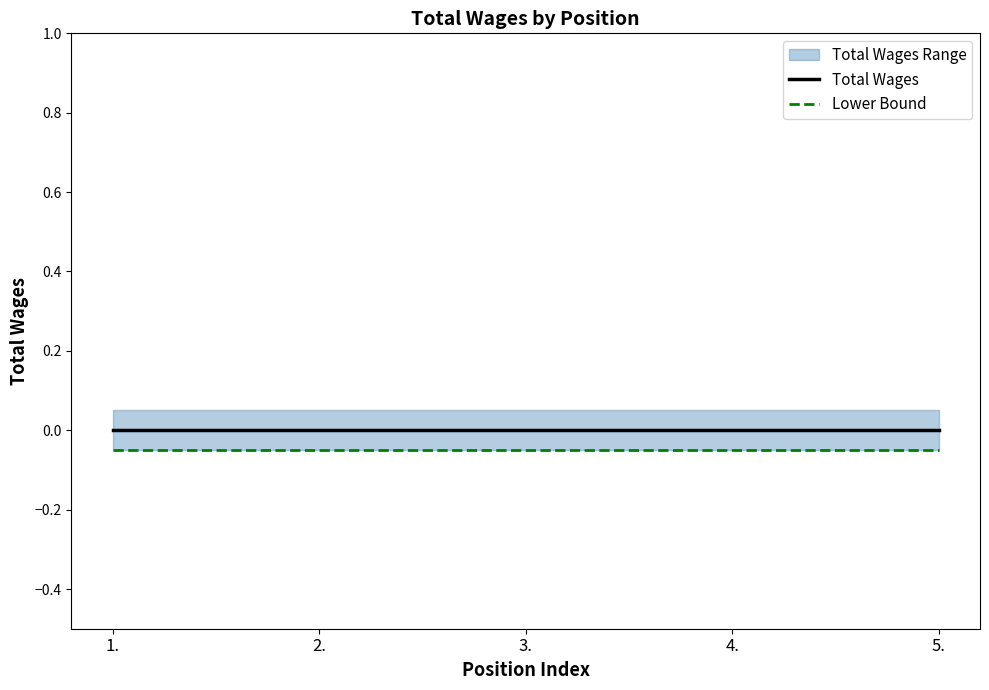

Which series has the widest spread of values?

Total Wages